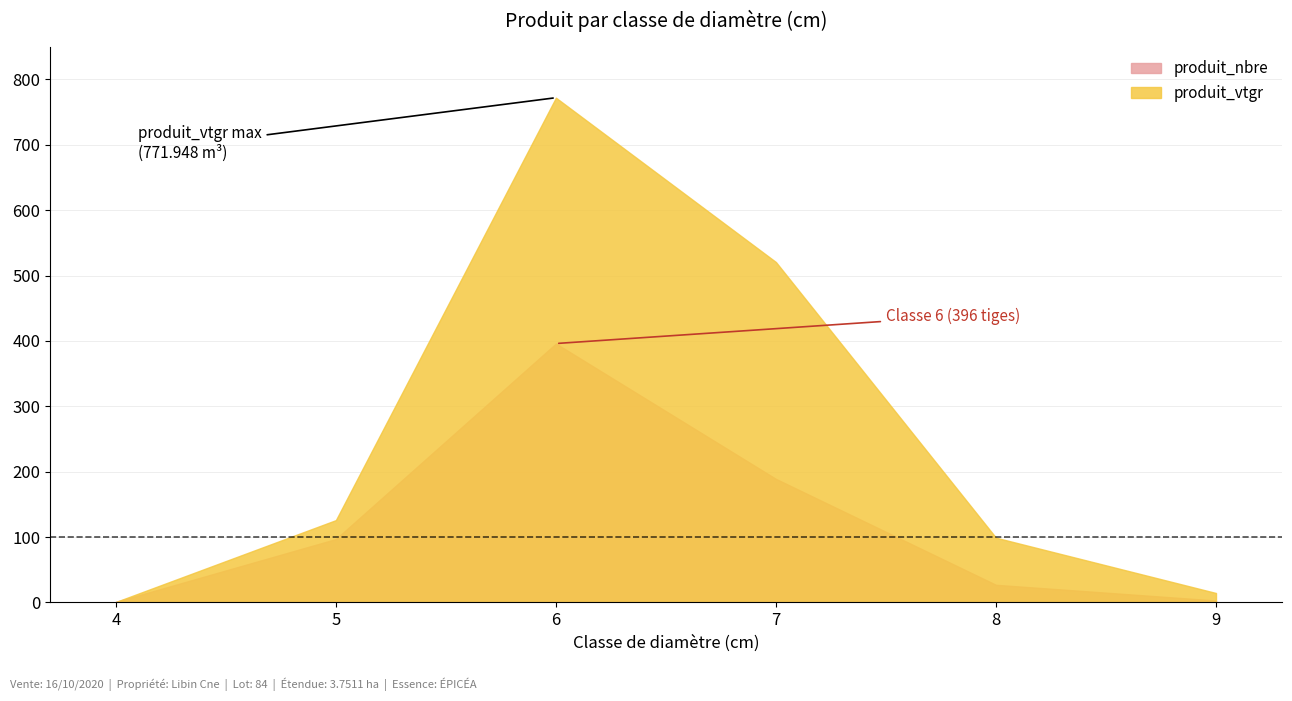

What is the sum of the produit_nbre values at 9 and 6?

399.0